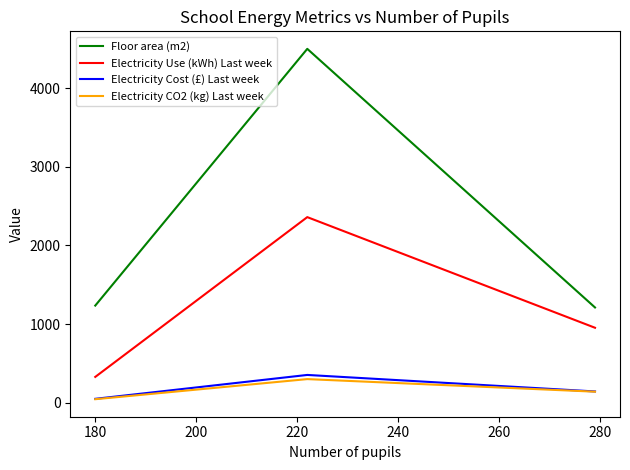

Does the chart display data point markers on the line(s)?

No